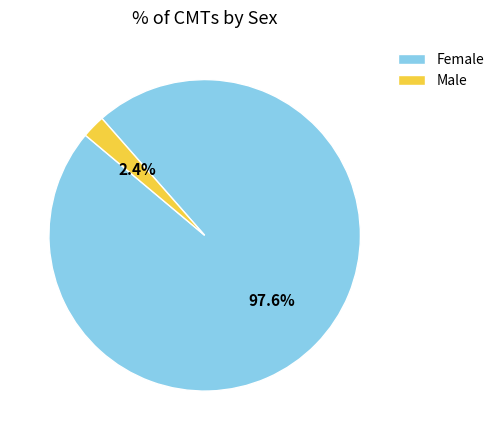

Which category has the biggest portion of the pie?

Female